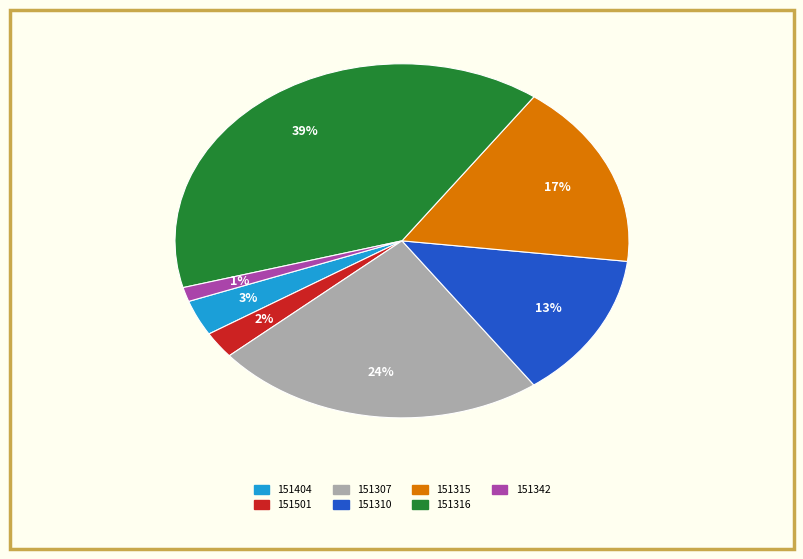

How many slices are in this pie chart?

7